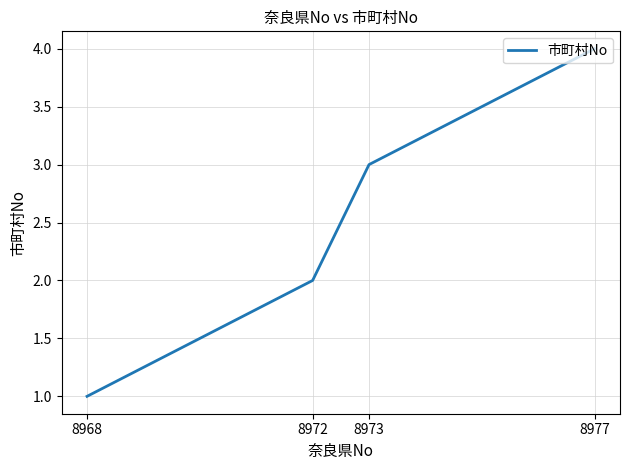

At which category does the chart reach its minimum across all series?

8968